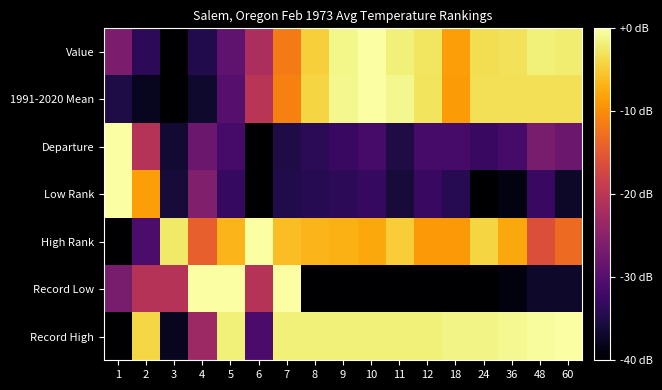

What is the smallest value displayed?

-40.0